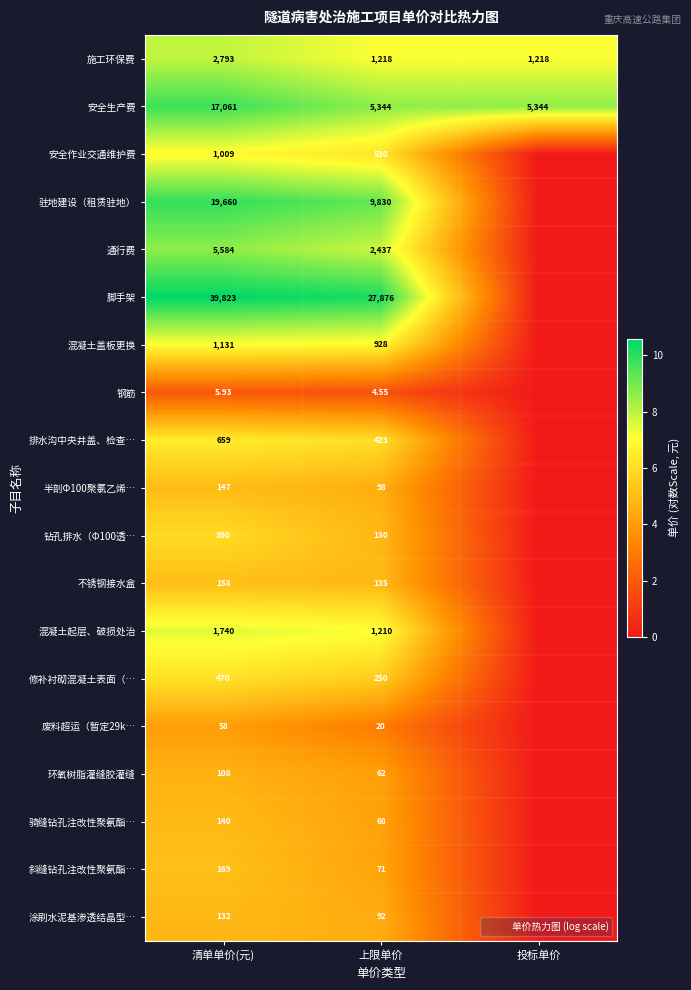

At how many categories does at least one series exceed 5?

3